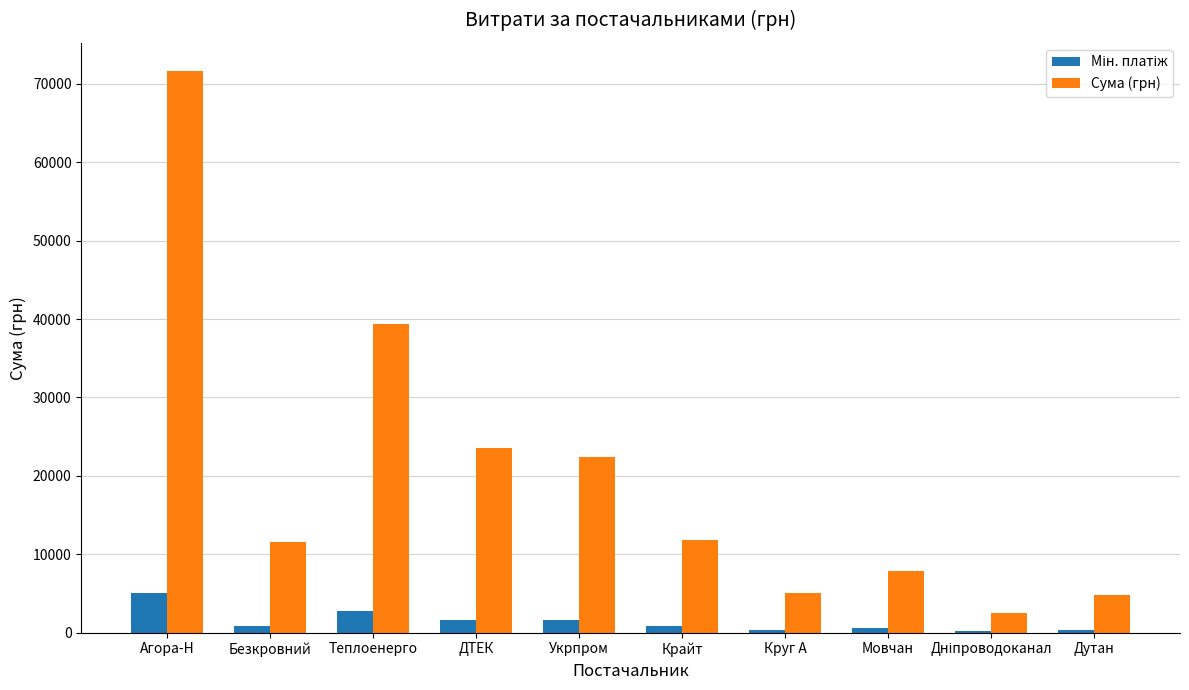

Which category has the highest value across all series?

Агора-Н